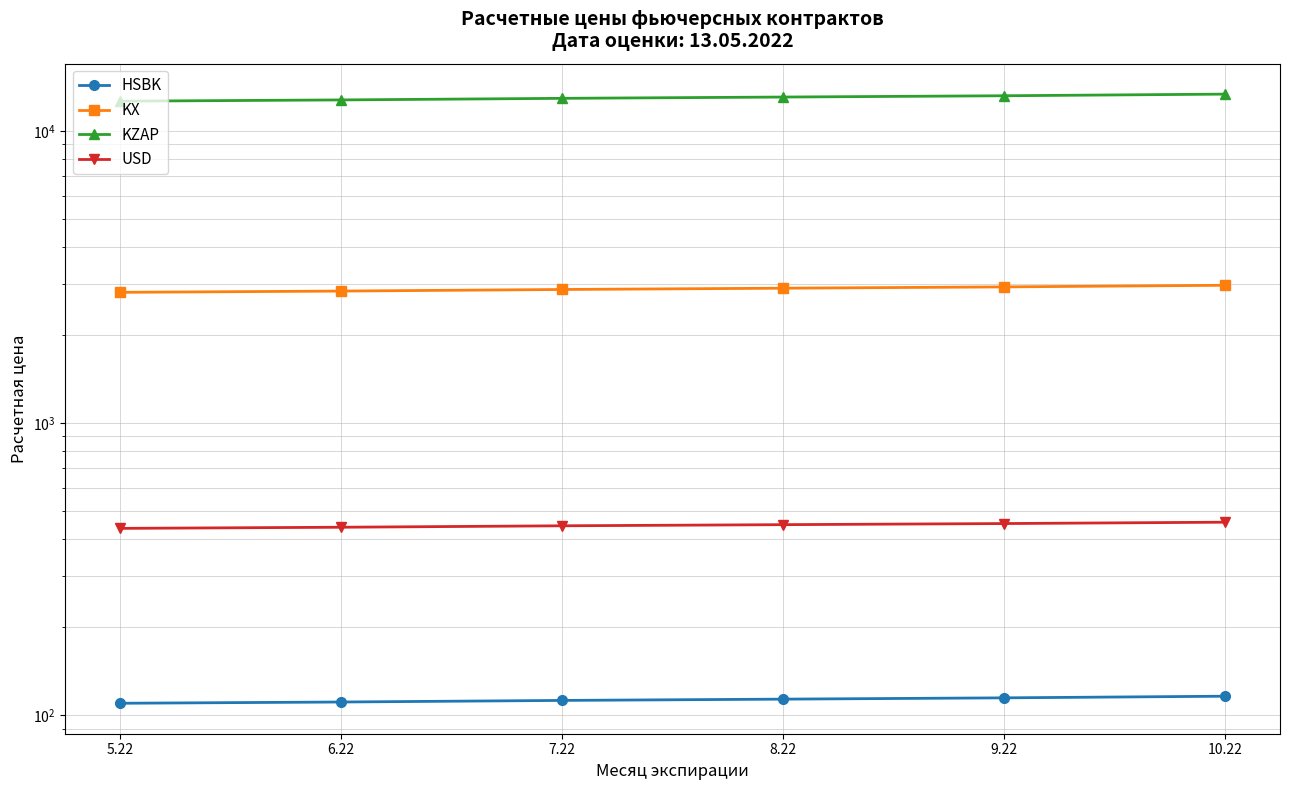

Between 8.22 and 10.22, which series saw the biggest shift?

KZAP